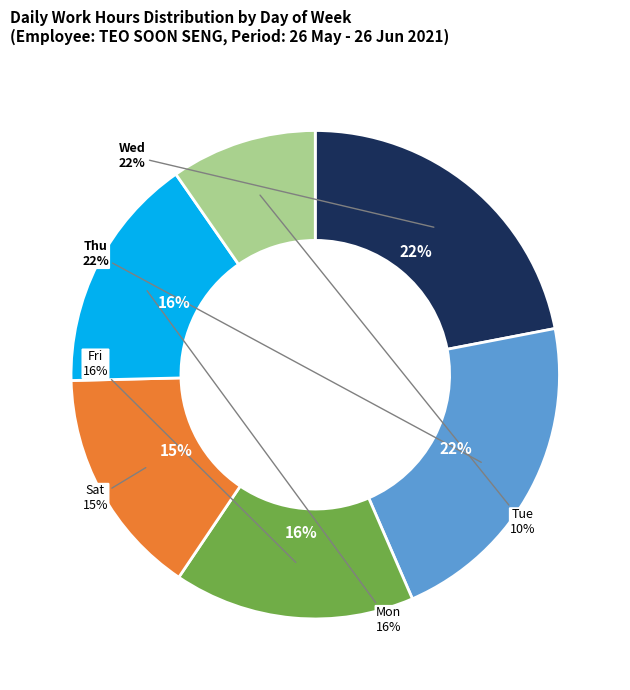

Does any single category account for the majority?

No